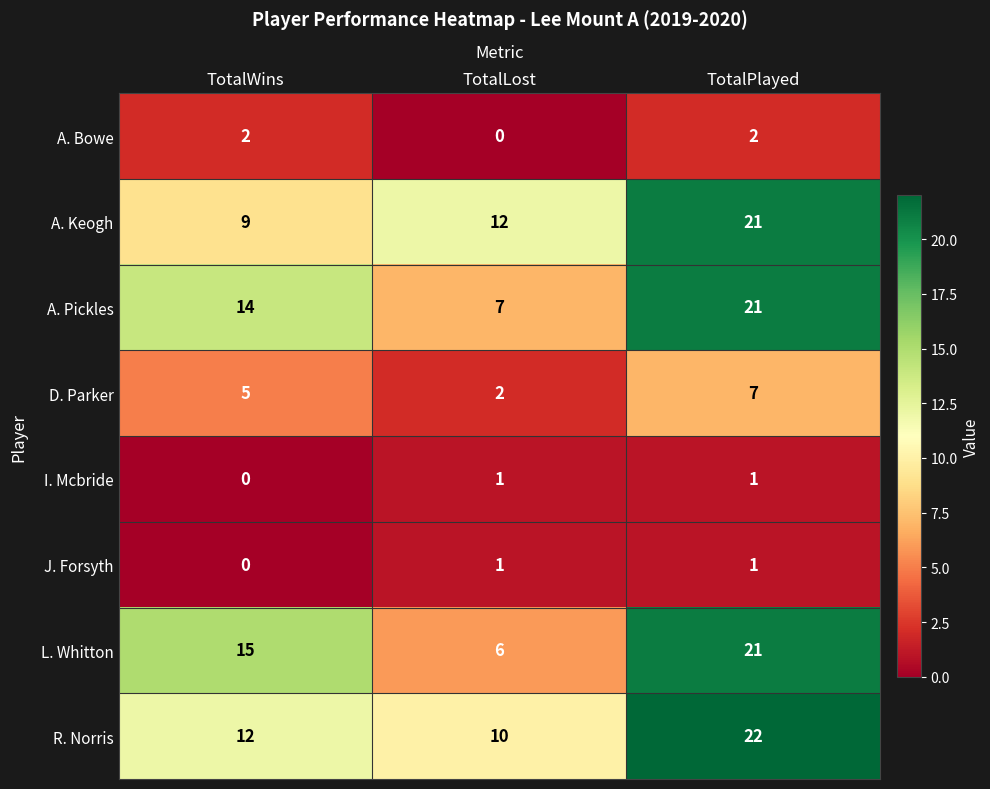

What is the difference between the maximum and minimum values in the R. Norris series?

12